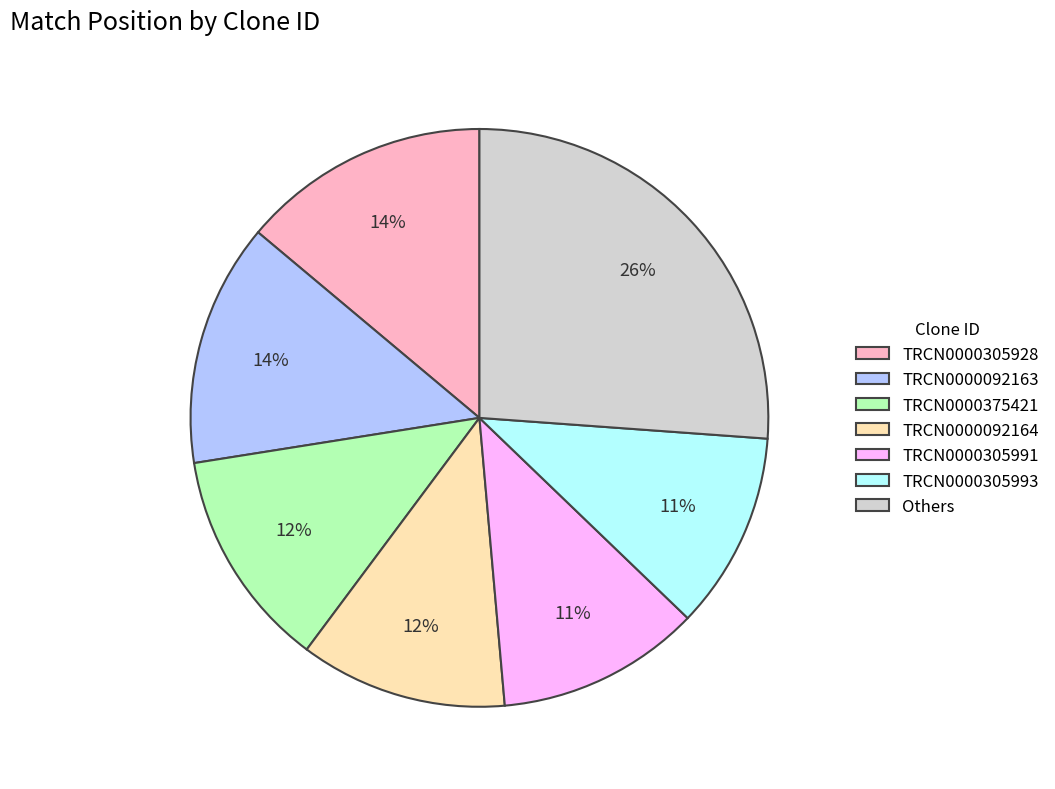

To the nearest percent, what portion does TRCN0000092163 represent?

14%